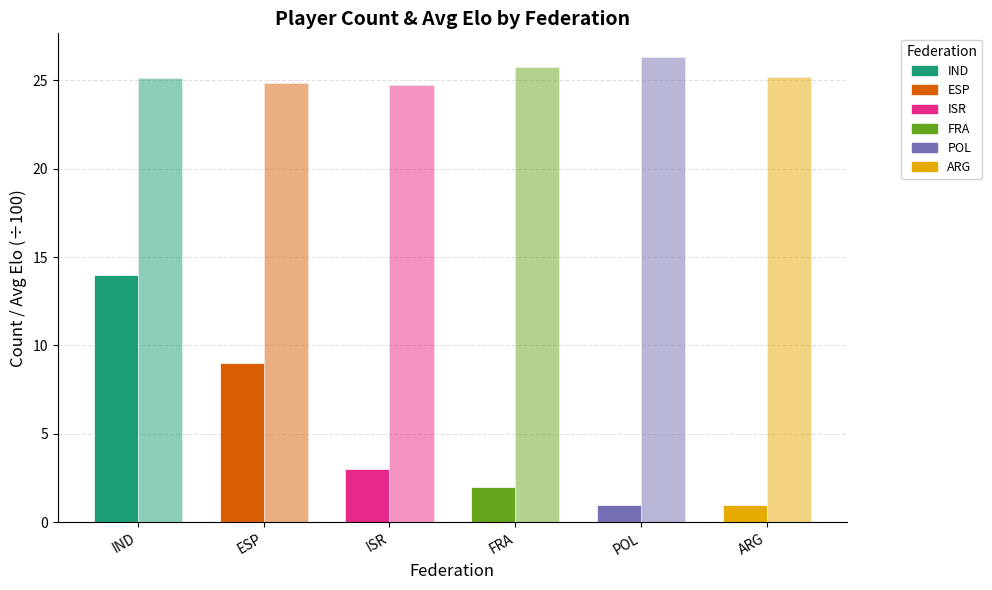

Which category has the lowest value across all series?

POL